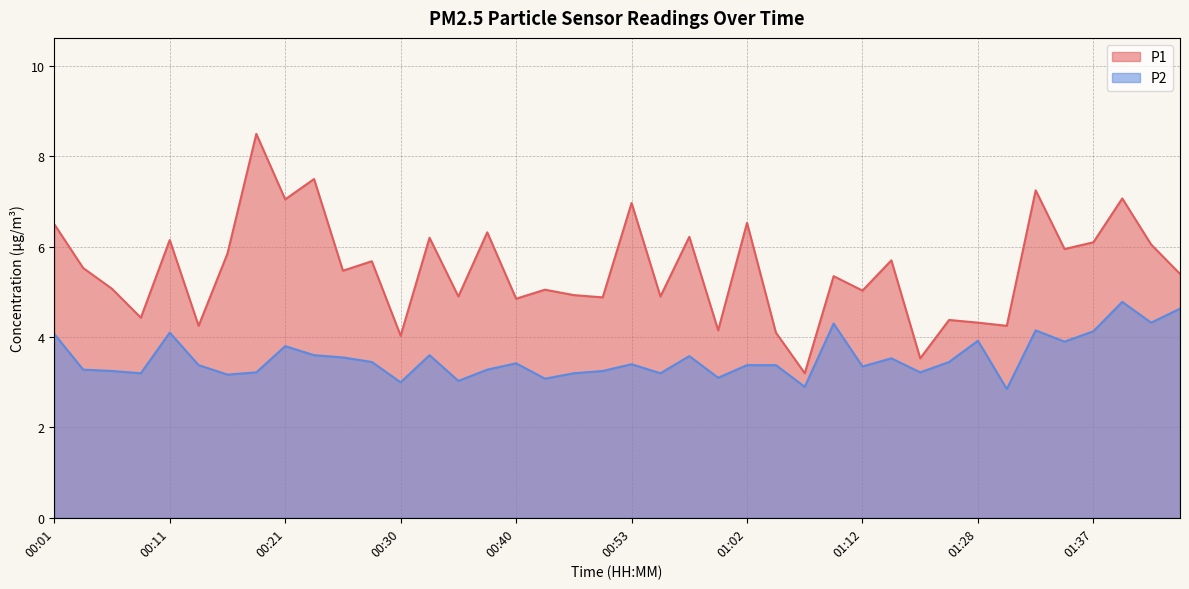

List the series in order of their peak value, lowest first.

P2, P1